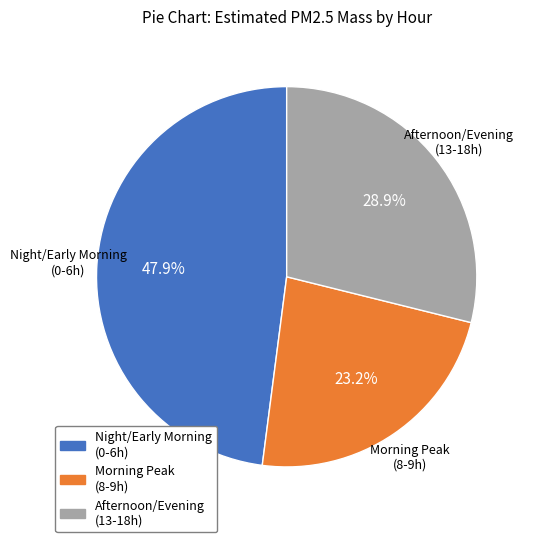

Does any single category account for the majority?

No